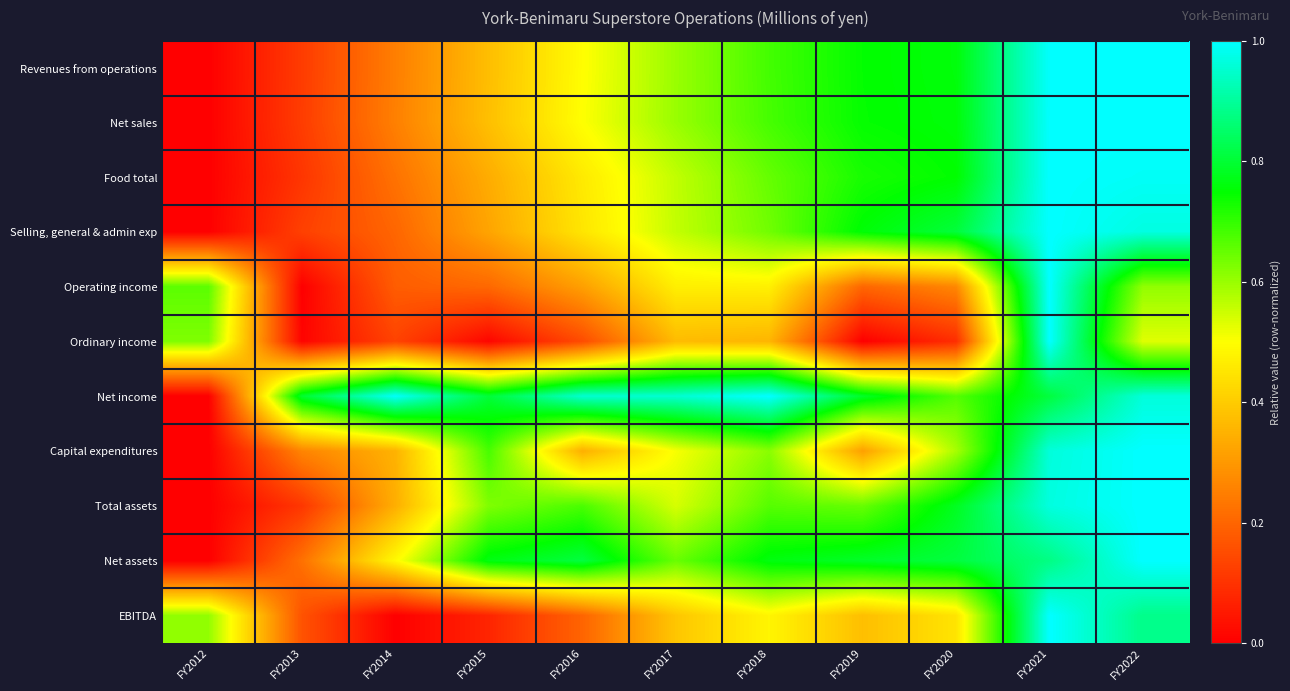

List the series in order of their peak value, highest first.

Revenues from operations, Net sales, Food total, Selling, general & admin exp, Operating income, Ordinary income, Net income, Capital expenditures, Total assets, Net assets, EBITDA